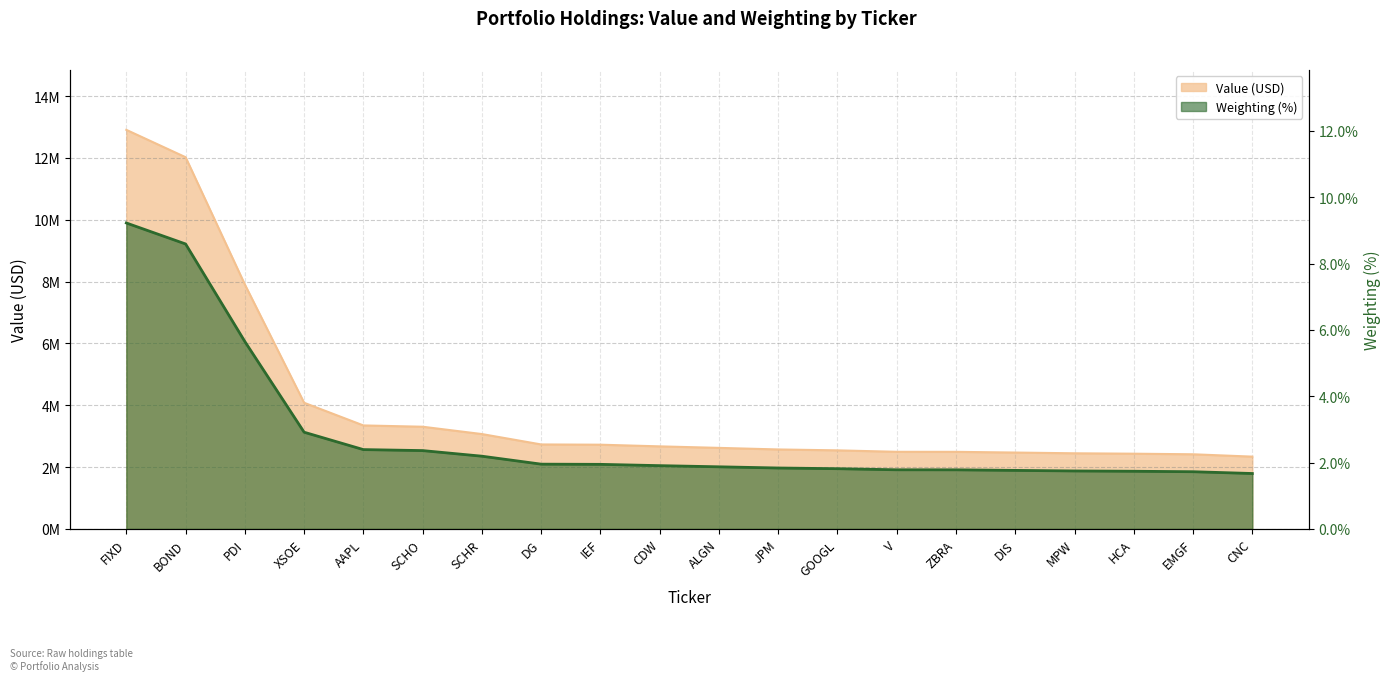

Reading right to left, what are all the values shown in this chart?

Value: 2338000.0	2414000.0	2433000.0	2446000.0	2470000.0	2493000.0	2494000.0	2541000.0	2570000.0	2621000.0	2670000.0	2724000.0	2732000.0	3068000.0	3305000.0	3347000.0	4080000.0	7905000.0	12021000.0	12906000.0
Weighting: 1.7	1.7	1.7	1.7	1.8	1.8	1.8	1.8	1.8	1.9	1.9	1.9	2.0	2.2	2.4	2.4	2.9	5.7	8.6	9.2